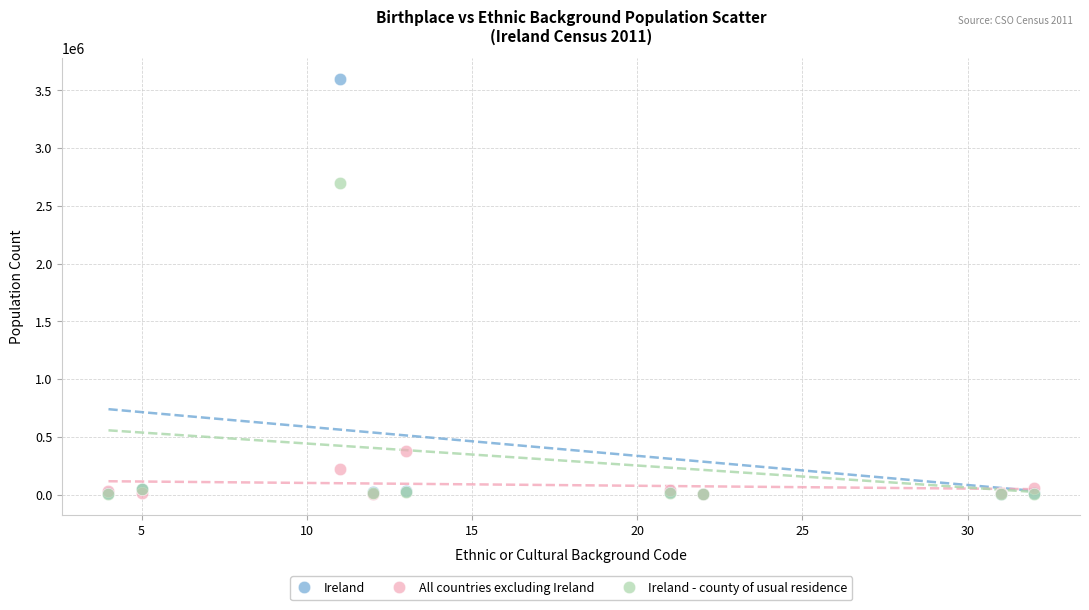

Across all series, what Y value is closest to 1800165?

2696443